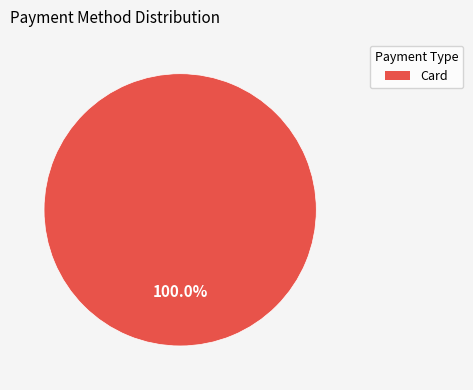

How many segments does this pie chart have?

1